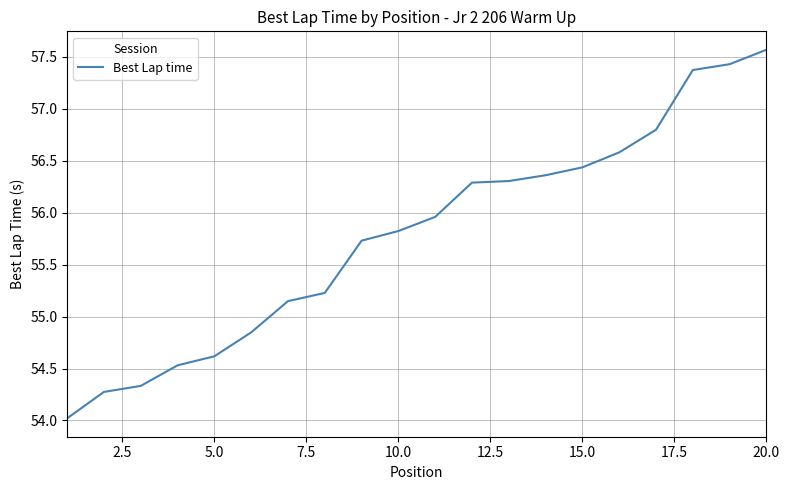

What is the minimum value shown in the chart?

54.0